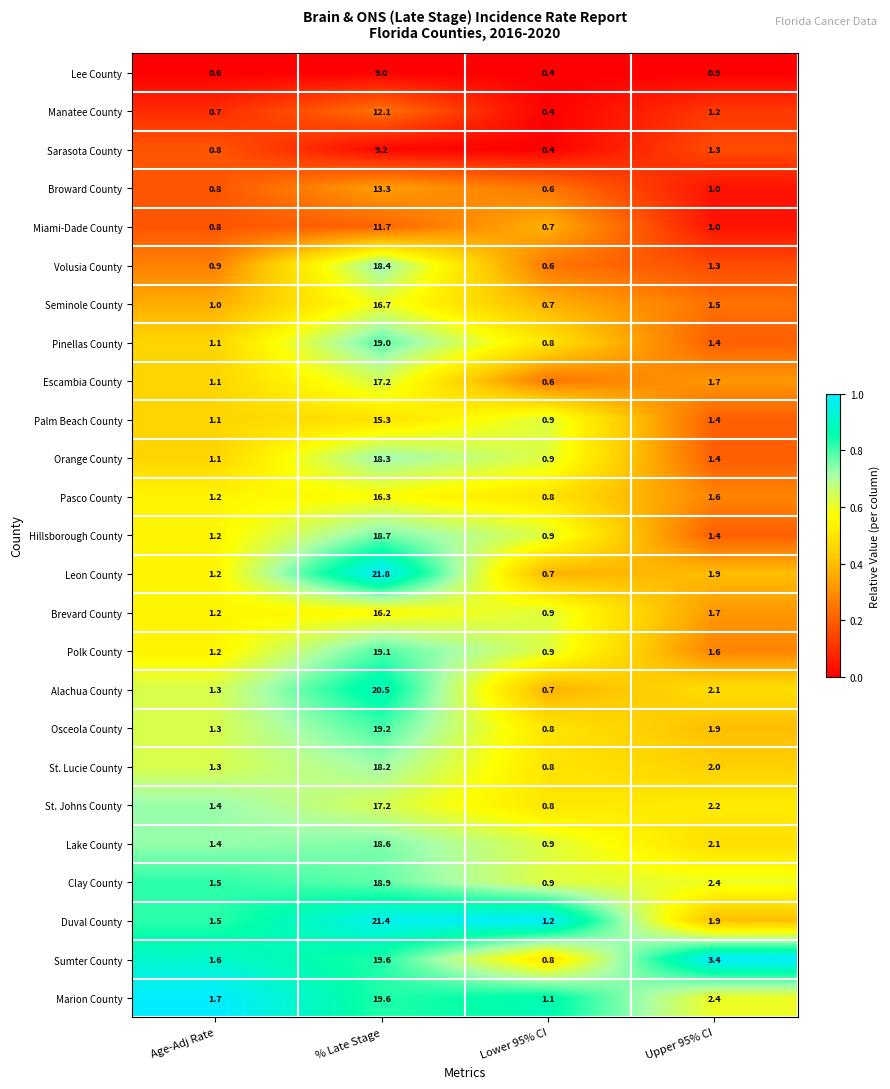

True or false: Osceola County has a value of 1.3 at Age-Adj Rate.

True